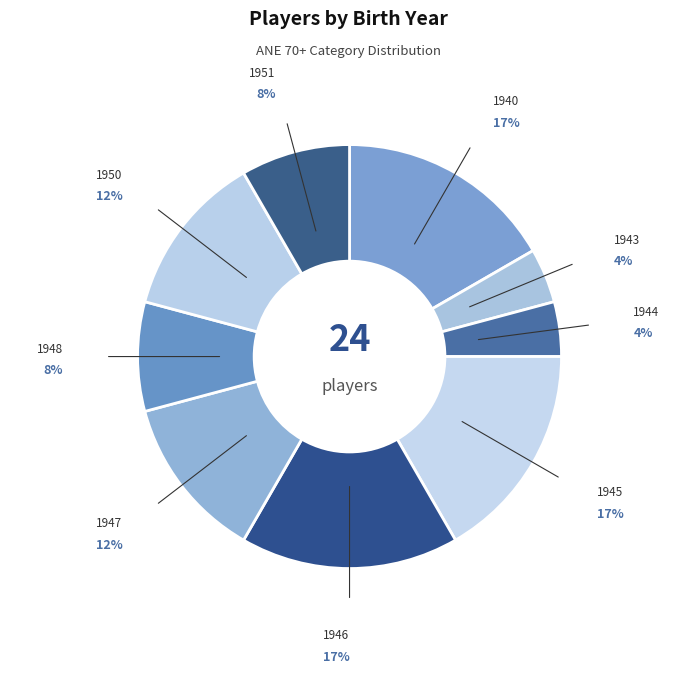

True or false: 1947 accounts for 12% of the total.

True